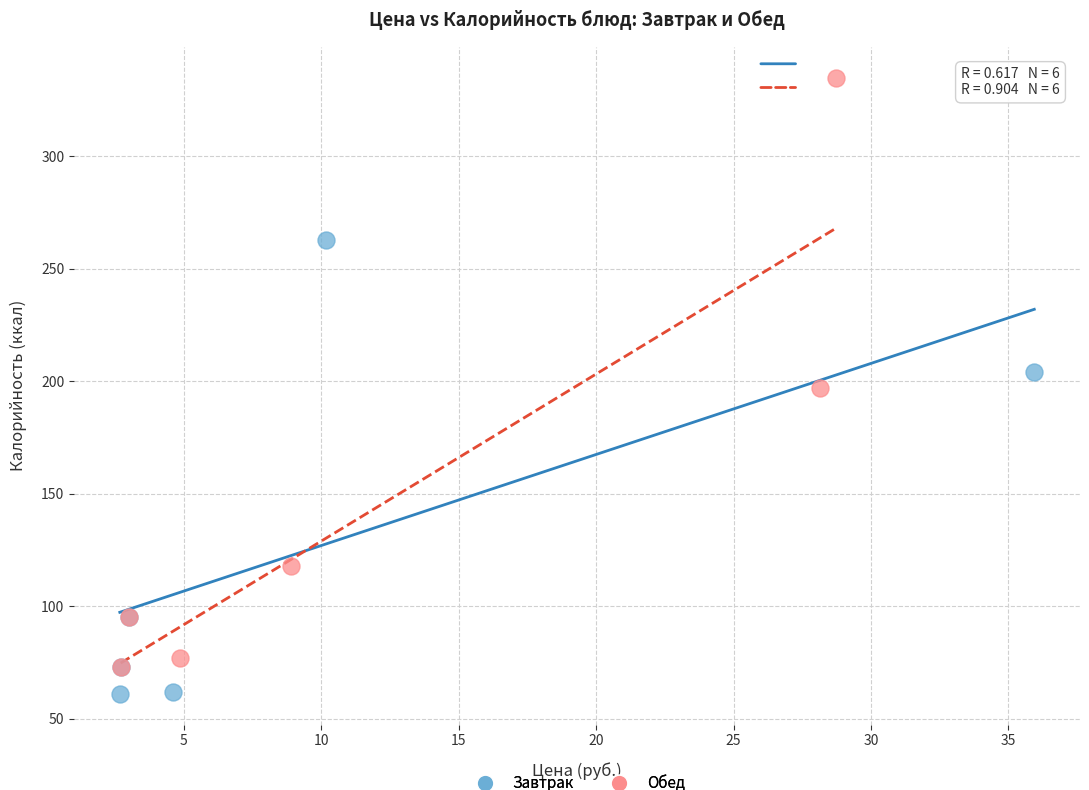

What are all the series names shown in the legend?

Завтрак, Обед